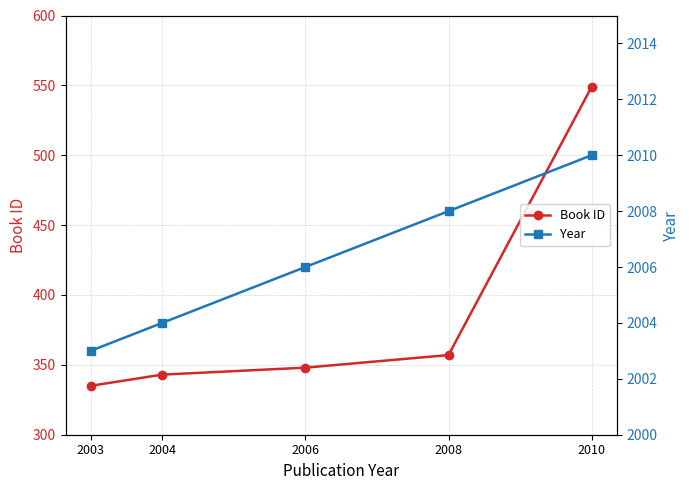

List the labels in order of Book ID value, smallest first.

2003, 2004, 2006, 2008, 2010